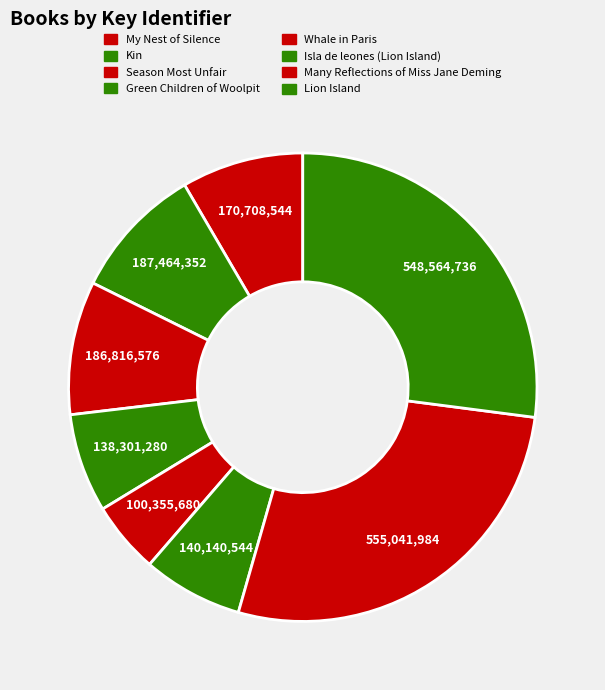

How many slices are in this pie chart?

8